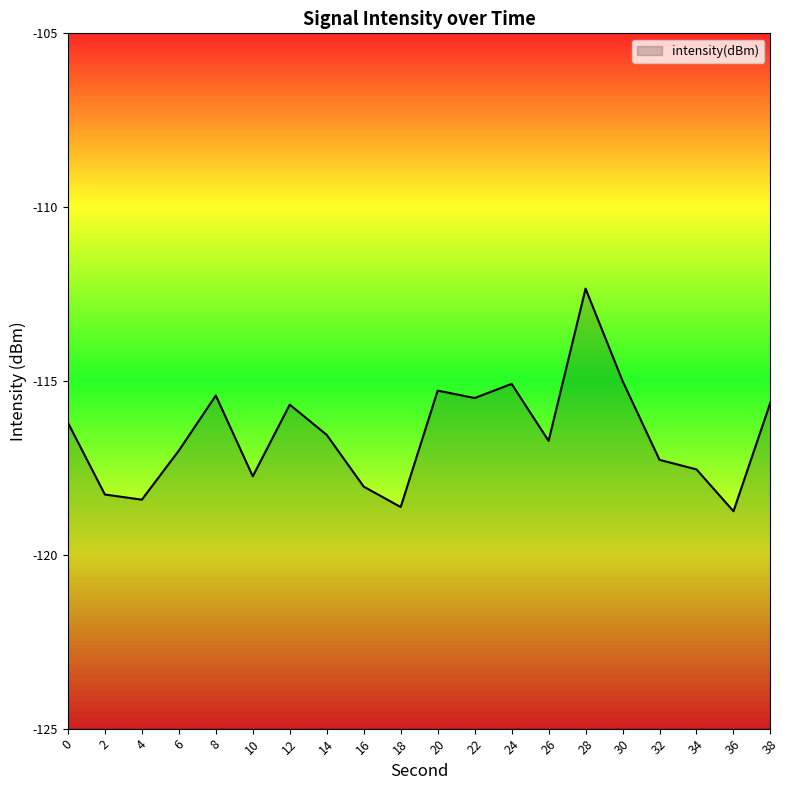

The value at 18 is -118.6. True or false?

True